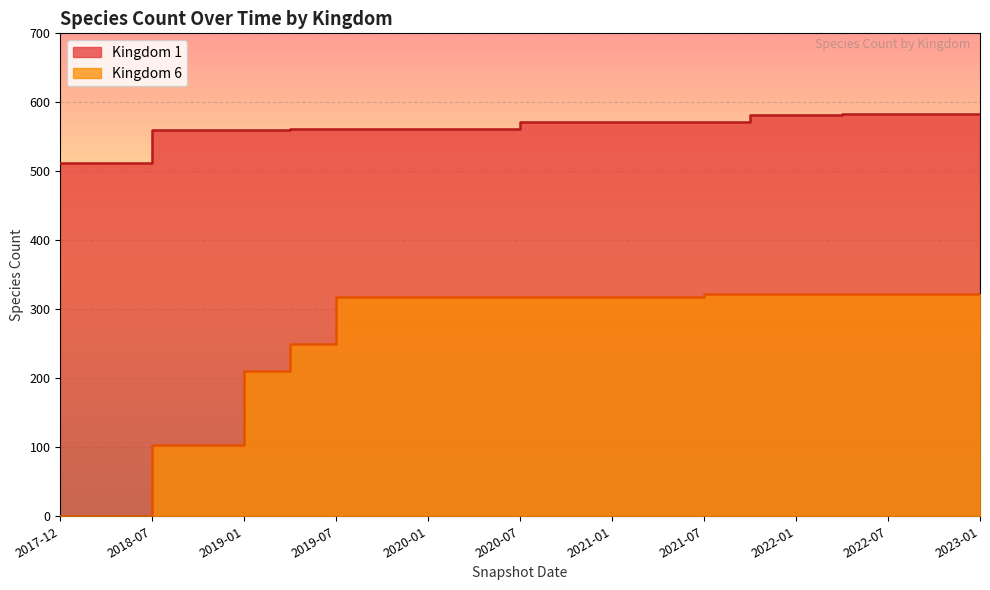

Reading right to left, what are all the values shown in this chart?

Kingdom 1: 2023-01-01=583	2022-04-01=583	2023-01-01=583	2022-10-01=583	2022-07-01=583	2022-04-01=581	2022-01-01=581	2021-10-01=581	2021-07-01=572	2021-04-01=572	2021-01-01=572	2020-10-01=572	2020-07-01=572	2020-04-01=562	2020-01-01=562	2019-10-09=562	2019-07-01=562	2019-04-06=562	2019-01-01=560	2018-09-28=560	2018-07-11=560	2018-04-09=512	2017-12-22=512
Kingdom 6: 2023-01-01=322	2022-04-01=322	2023-01-01=322	2022-10-01=322	2022-07-01=322	2022-04-01=322	2022-01-01=322	2021-10-01=318	2021-07-01=318	2021-04-01=318	2021-01-01=318	2020-10-01=318	2020-07-01=318	2020-04-01=318	2020-01-01=318	2019-10-09=318	2019-07-01=318	2019-04-06=250	2019-01-01=210	2018-09-28=104	2018-07-11=104	2018-04-09=0	2017-12-22=0